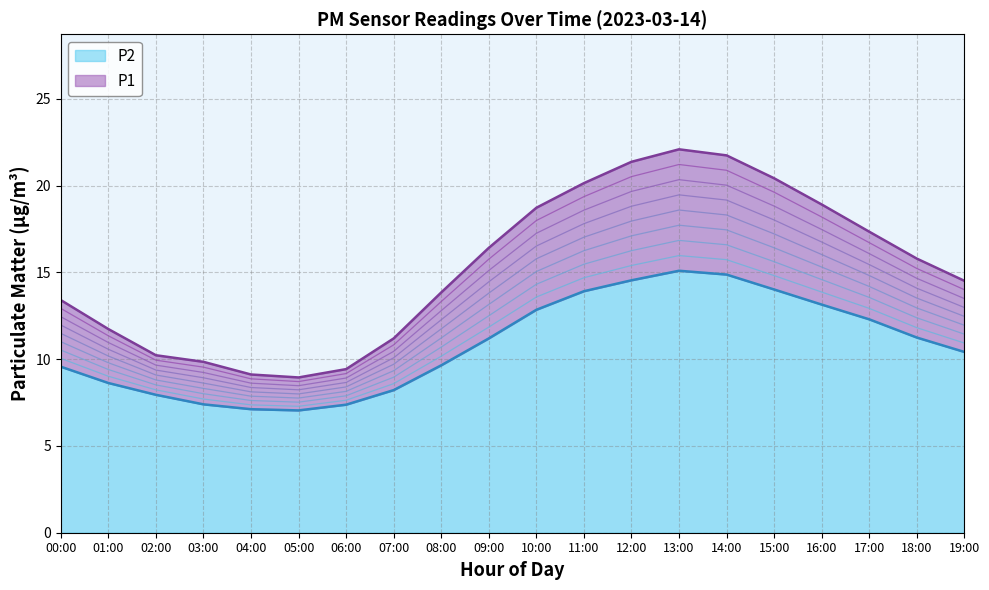

Reading left to right, what are all the values shown in this chart?

P1: 13.4	11.7	10.2	9.8	9.1	8.9	9.4	11.2	13.8	16.4	18.7	20.1	21.4	22.1	21.8	20.4	18.9	17.4	15.8	14.5
P2: 9.6	8.6	8.0	7.4	7.1	7.0	7.4	8.2	9.7	11.2	12.8	13.9	14.6	15.1	14.9	14.0	13.2	12.3	11.2	10.4